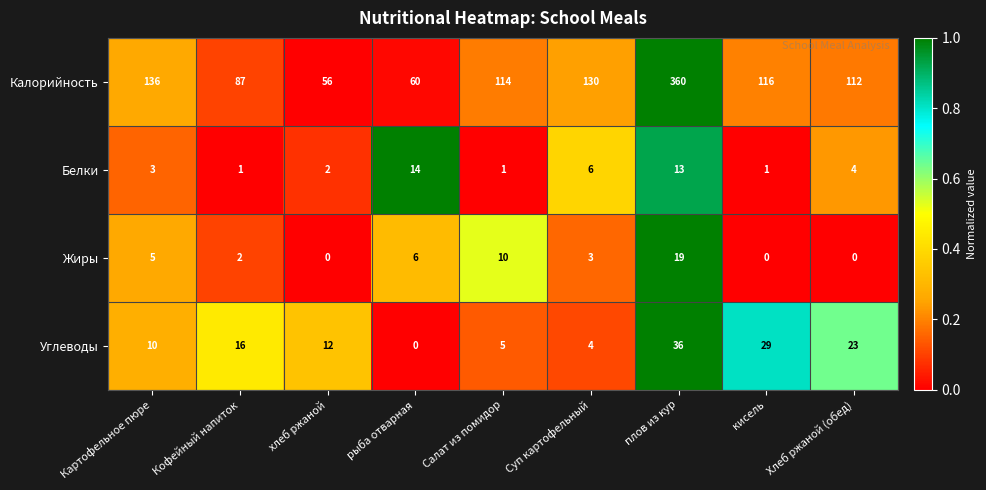

What is the sum of the Белки values at Картофельное пюре and плов из кур?

16